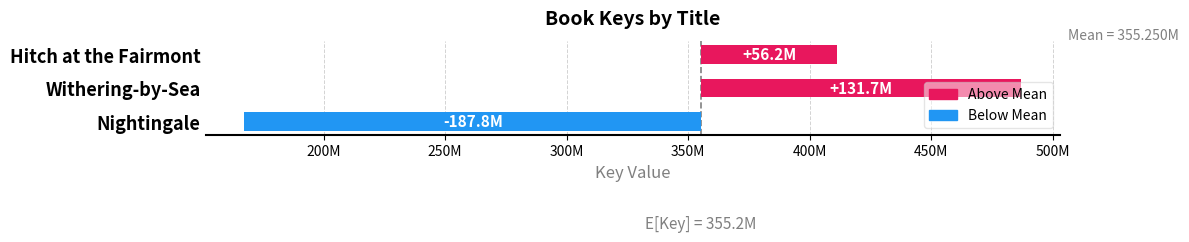

Are the bars grouped side by side (vs. stacked)?

No